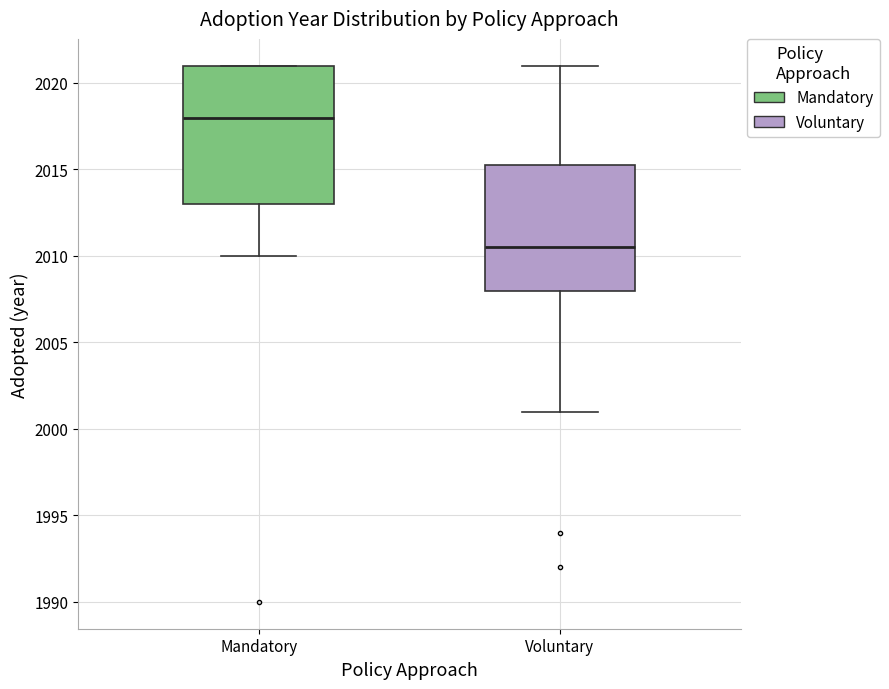

Which box has the highest median line?

Mandatory